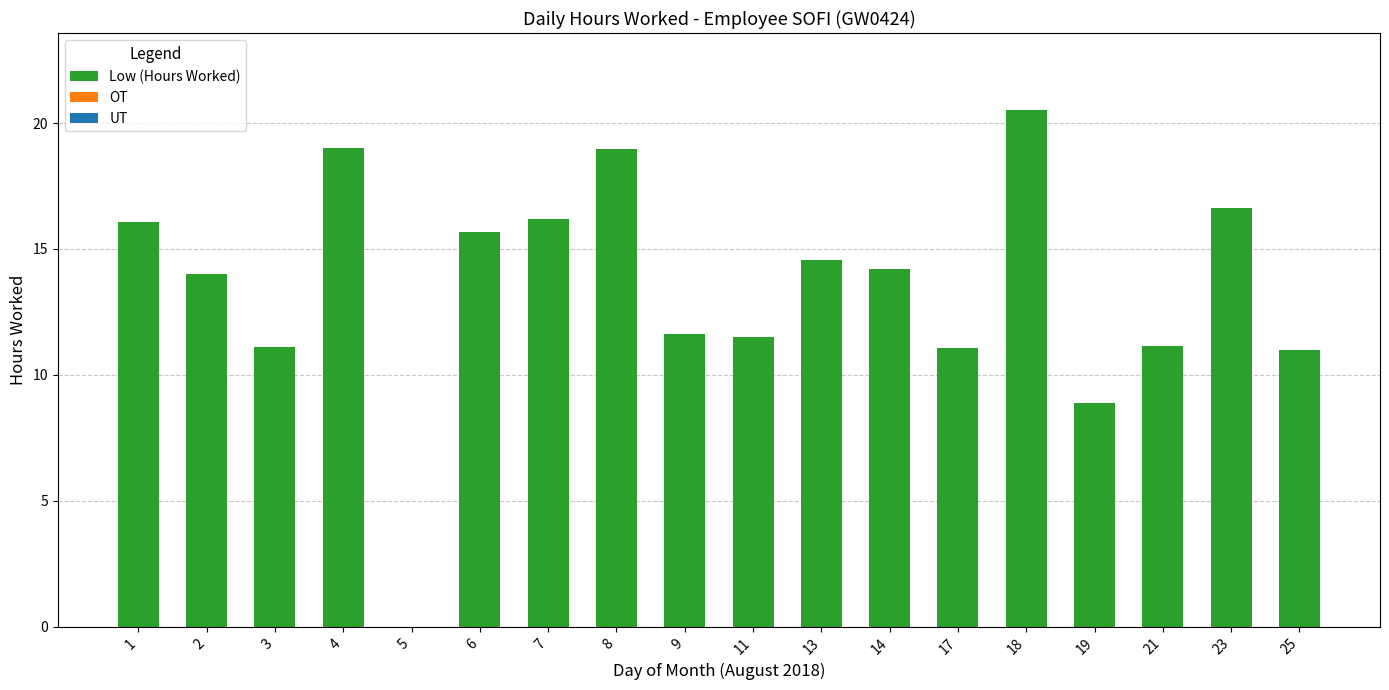

Is it true that the value at 4 is 19.0?

True